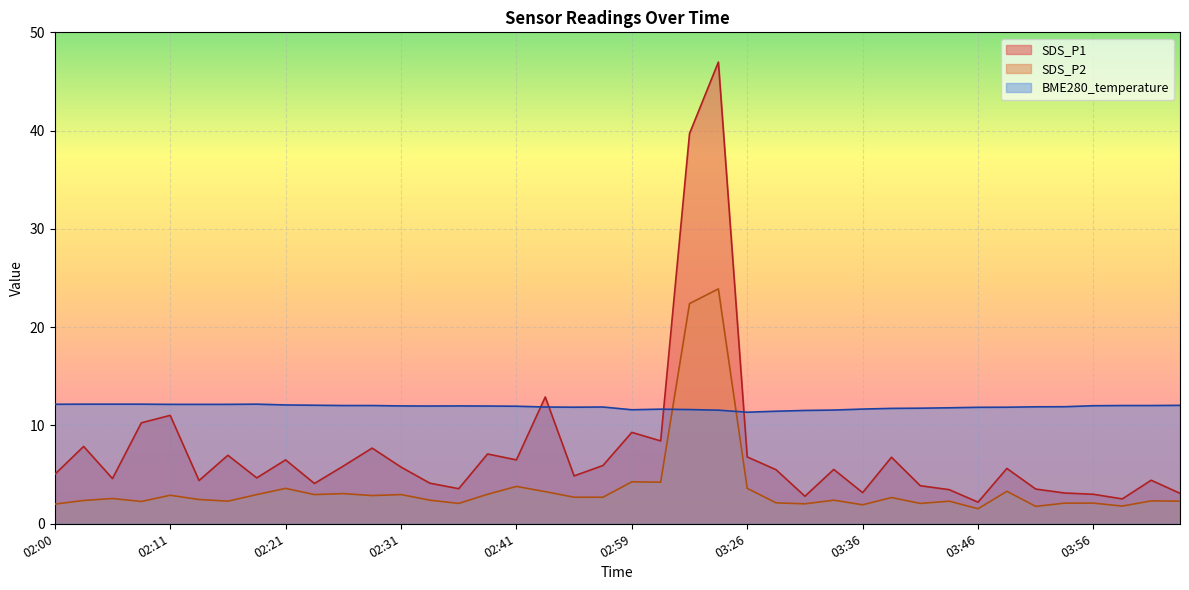

What is the minimum value for BME280_temperature?

11.3